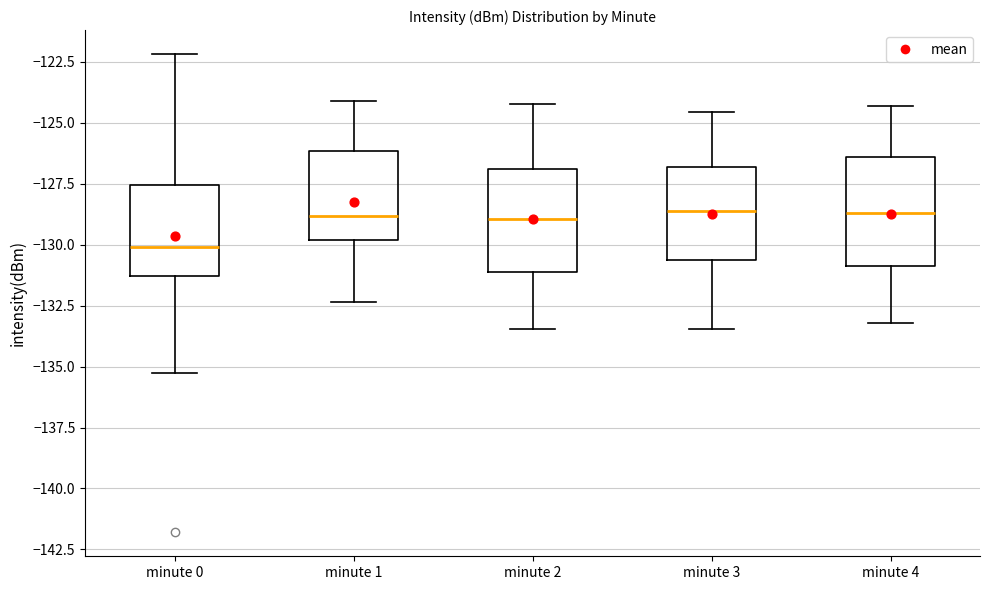

Reading left to right, transcribe this box plot: for each box, give where its median line is, the range the box spans, and where its two whiskers end, as read against the y-axis. The values are not printed on the chart, so give them approximately, as read against the axis.

minute 0: median -130.0, box -131.5 to -127.5, whiskers -135.0 to -122.0
minute 1: median -129.0, box -130.0 to -126.0, whiskers -132.5 to -124.0
minute 2: median -129.0, box -131.0 to -127.0, whiskers -133.5 to -124.0
minute 3: median -128.5, box -130.5 to -127.0, whiskers -133.5 to -124.5
minute 4: median -128.5, box -131.0 to -126.5, whiskers -133.0 to -124.5